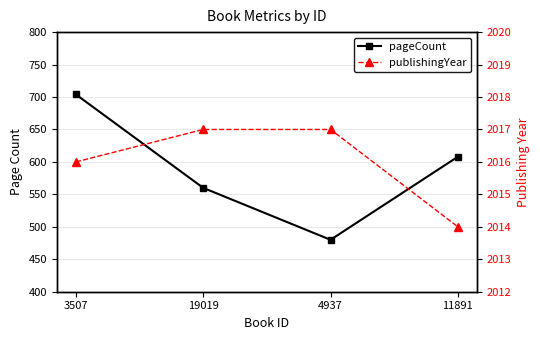

The publishingYear series shows 2017 at 19019. True or false?

True